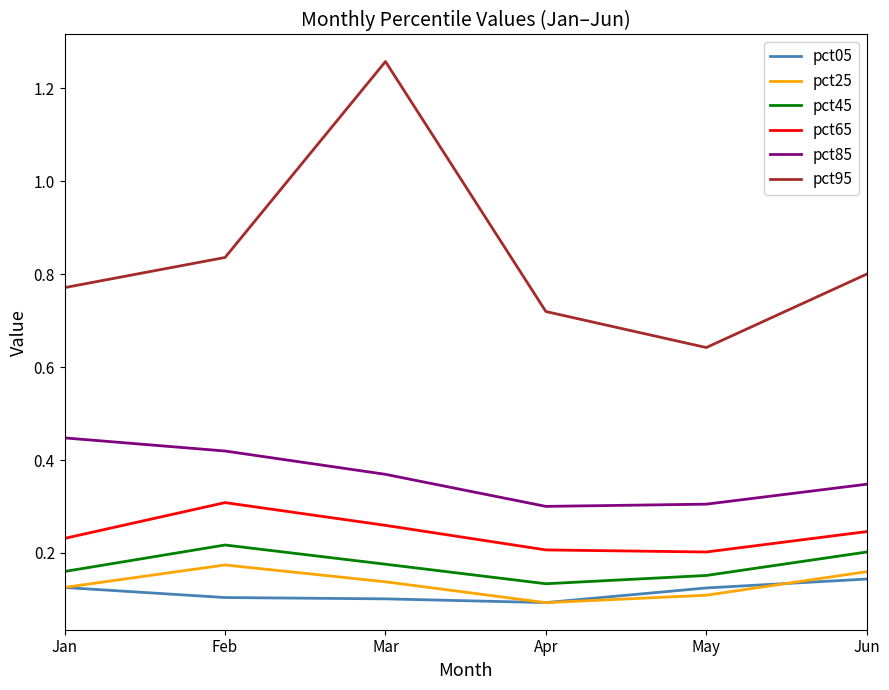

Which category has the highest value in the pct85 series?

Jan